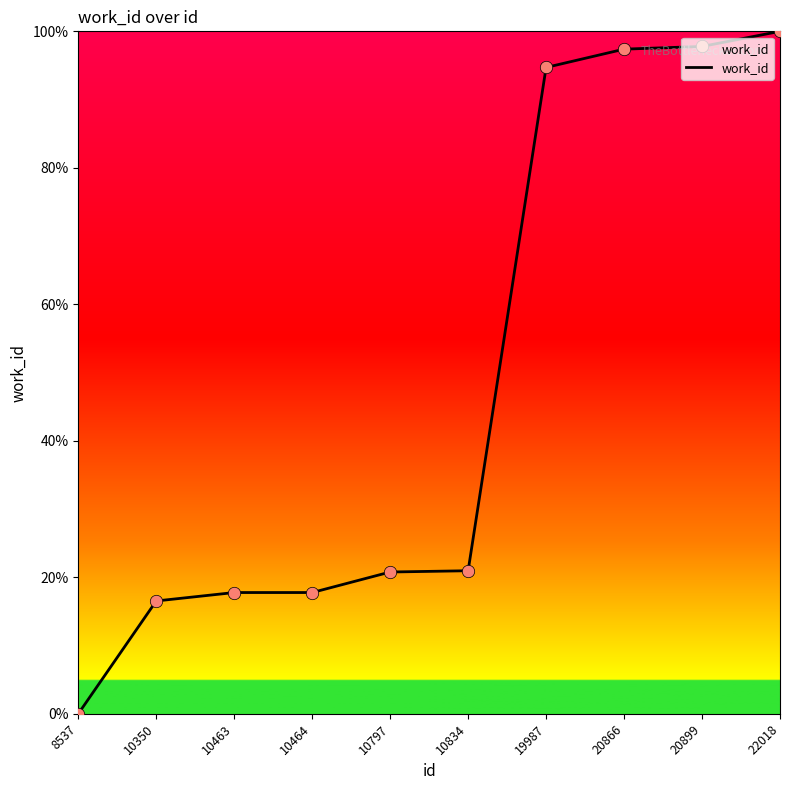

Which has a higher value, 10350 or 10464?

10464